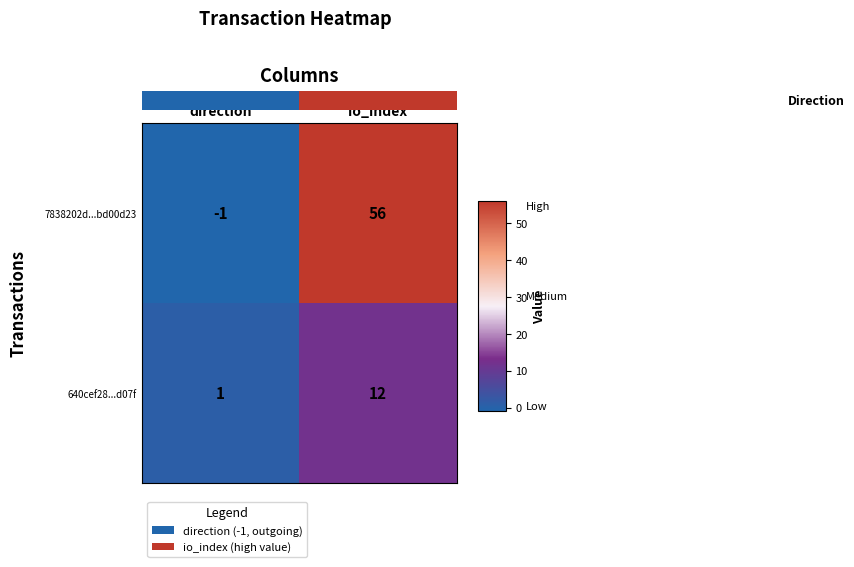

What is the total value across all series at io_index?

68